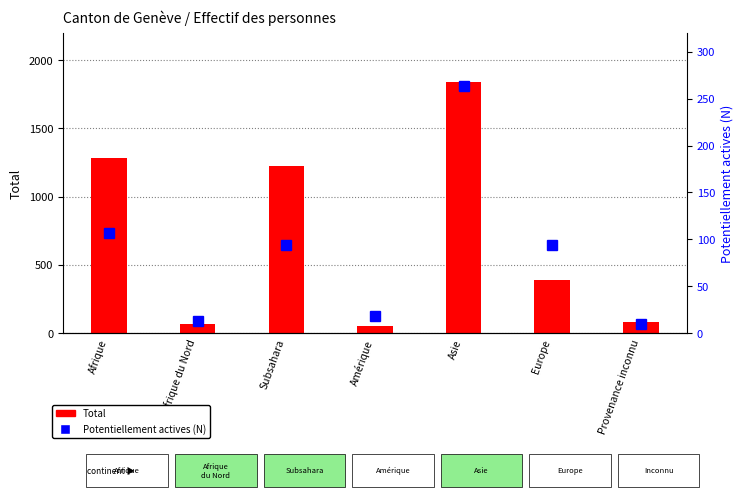

What is the sum of the Total values at Provenance inconnu and Afrique du Nord?

147